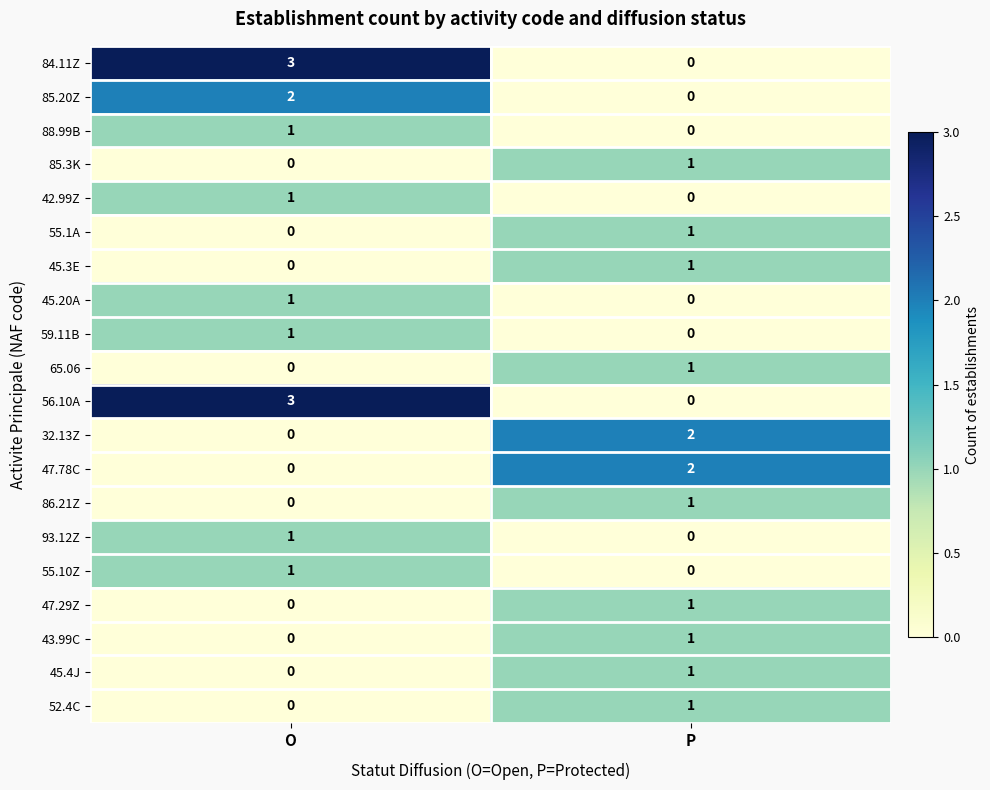

What is the total value across all series at P?

13